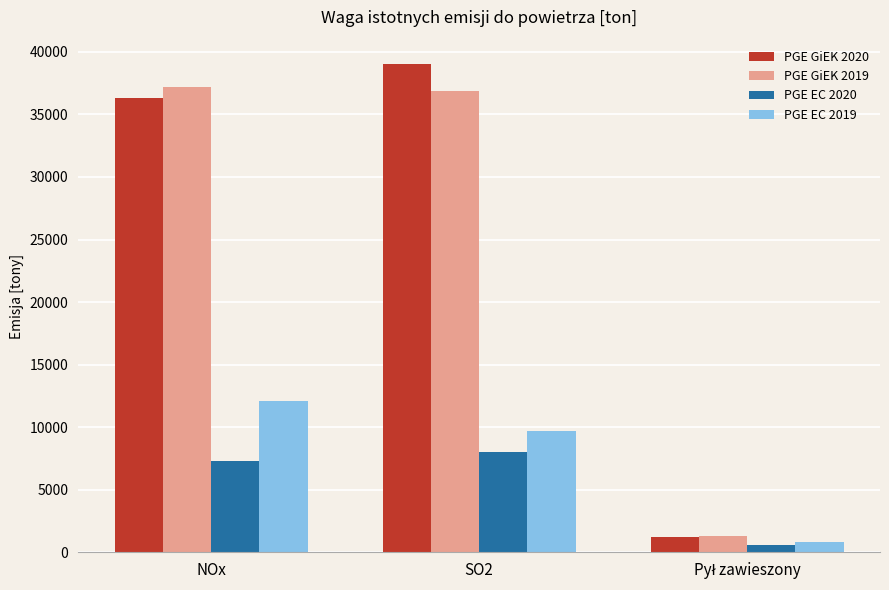

How many groups of bars are there?

3